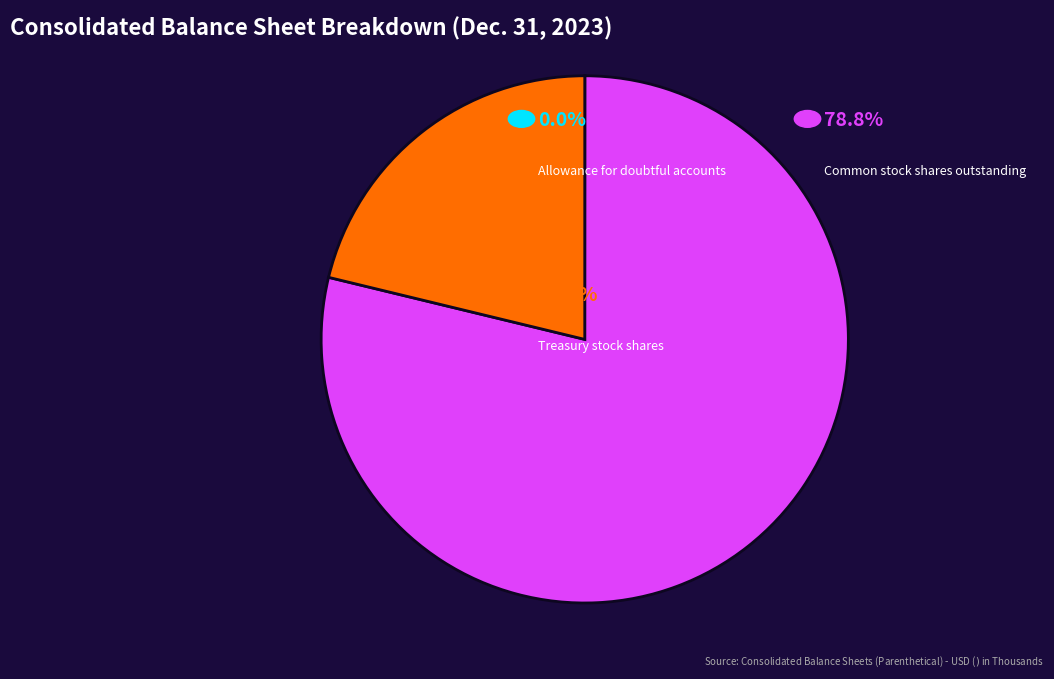

Does any single category account for the majority?

Yes